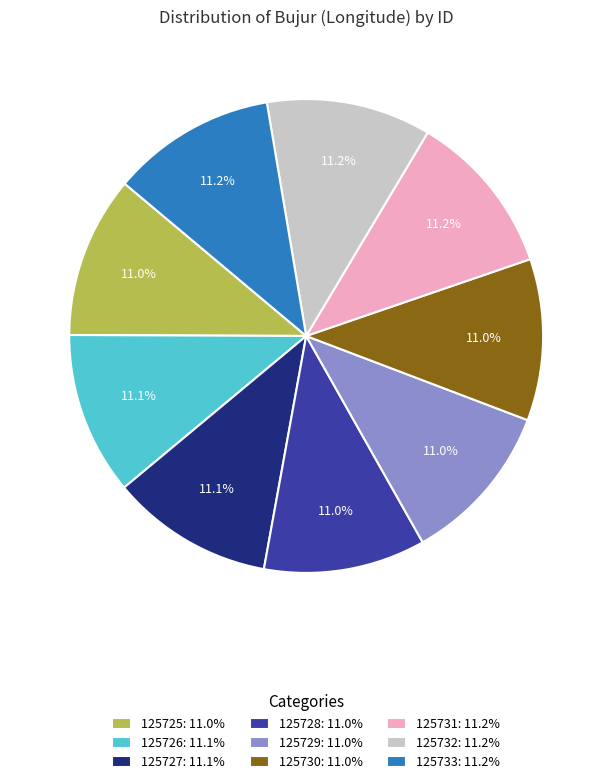

What percentage is NOT represented by 125725?

89.0%